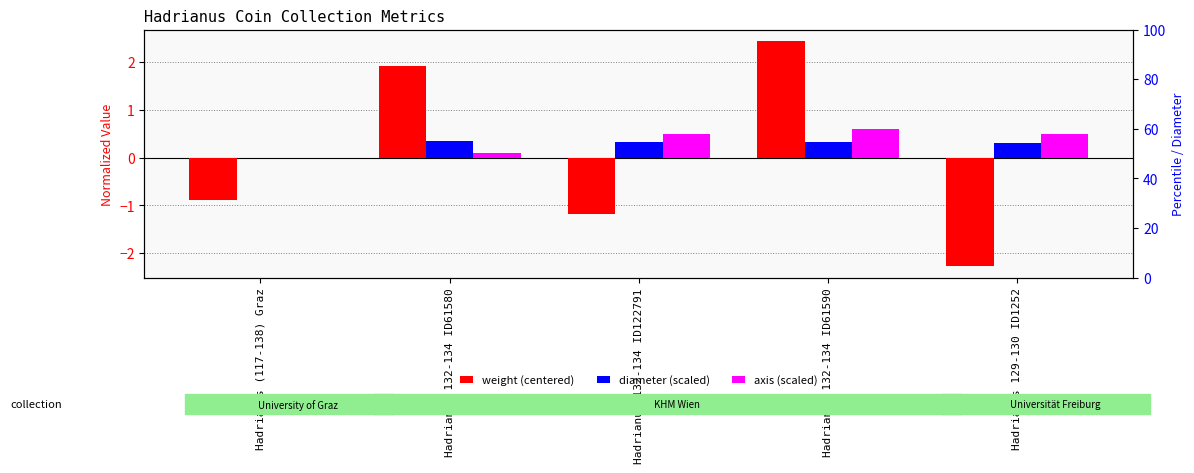

What is the lowest value of the weight (centered) series?

-2.3